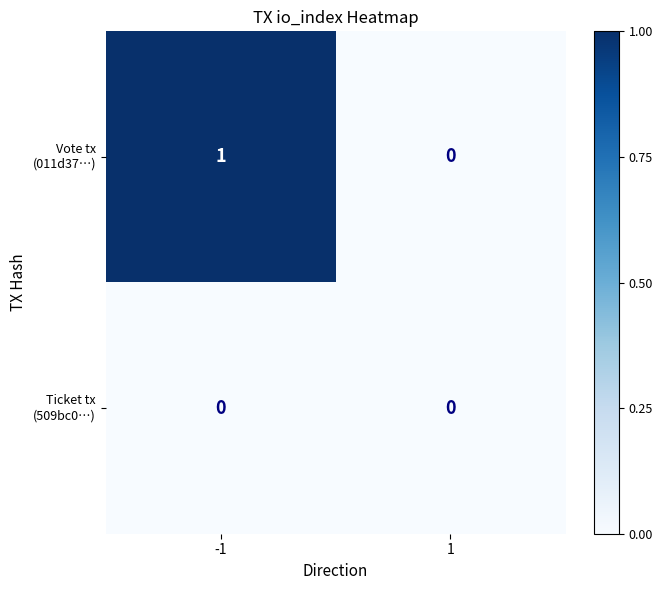

How many distinct data groups are displayed?

2